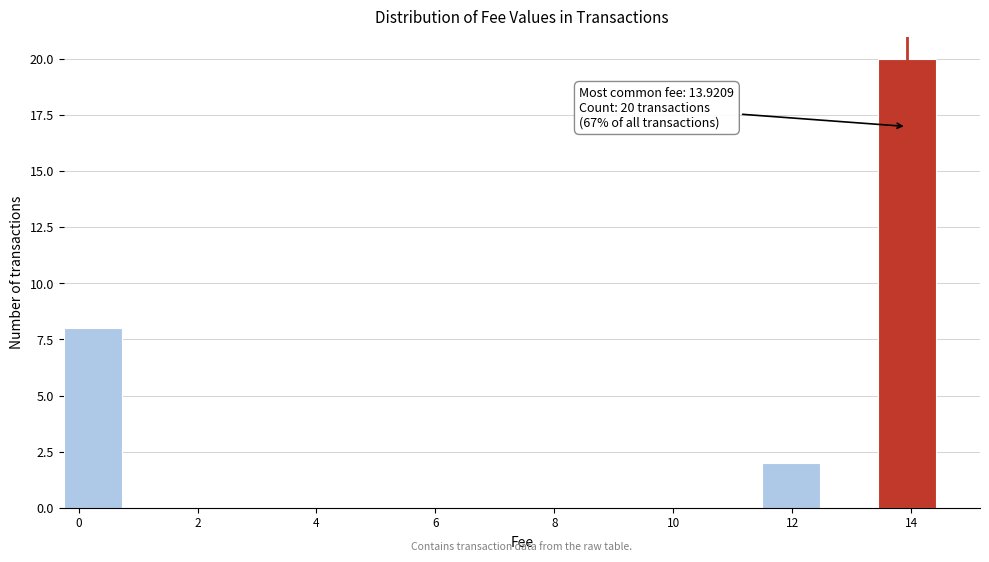

Which range on the x-axis has the tallest bar?

13.4 to 14.4